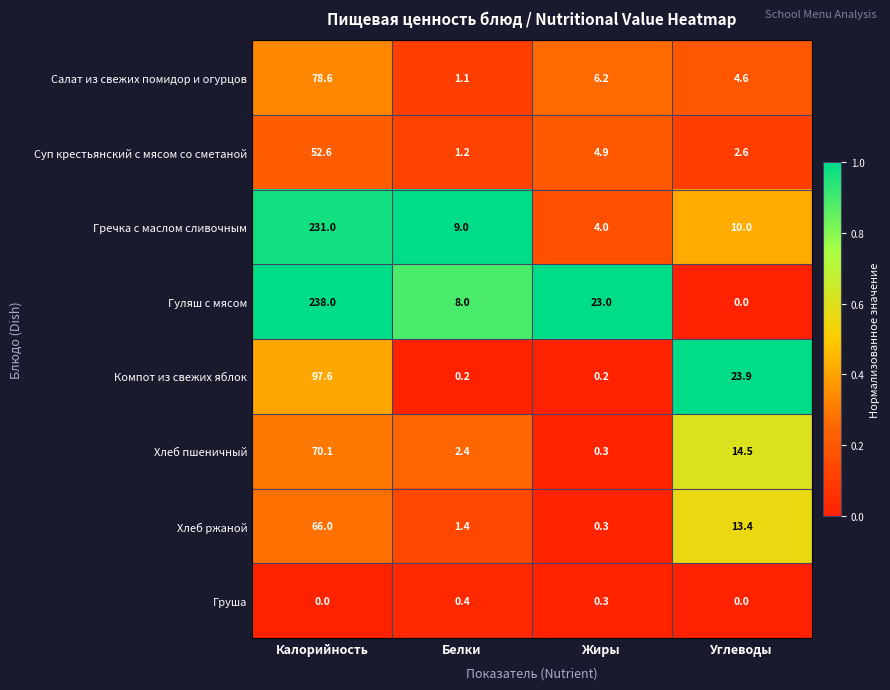

At how many categories does at least one series exceed 0?

4